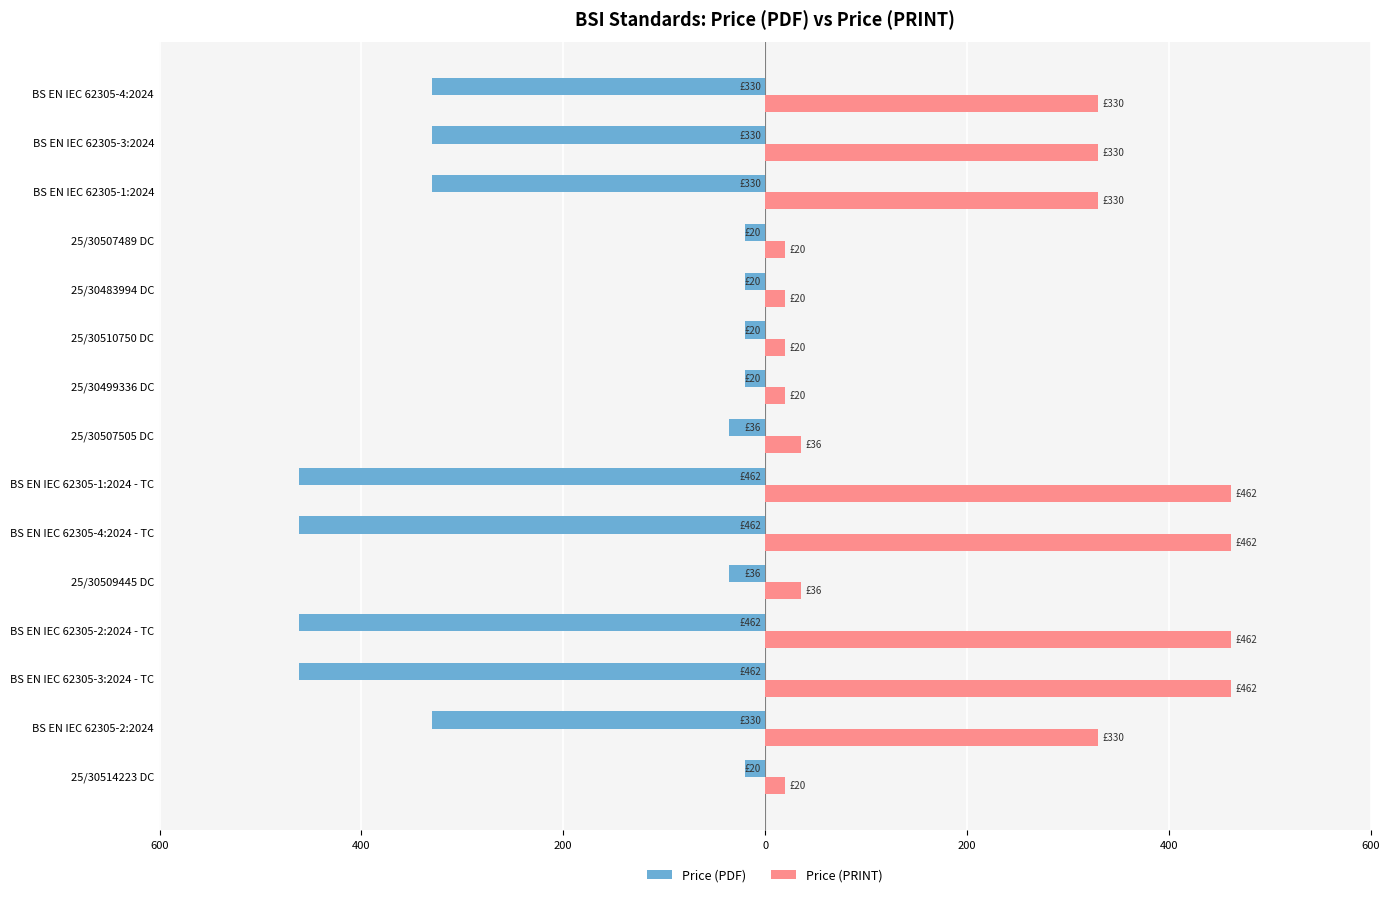

What are all the series names shown in the legend?

Price (PDF), Price (PRINT)